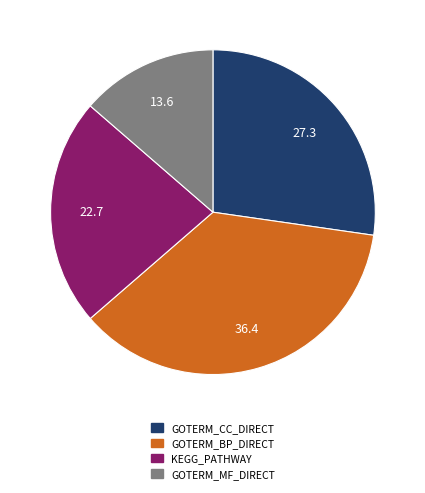

Which slice is the largest?

GOTERM_BP_DIRECT